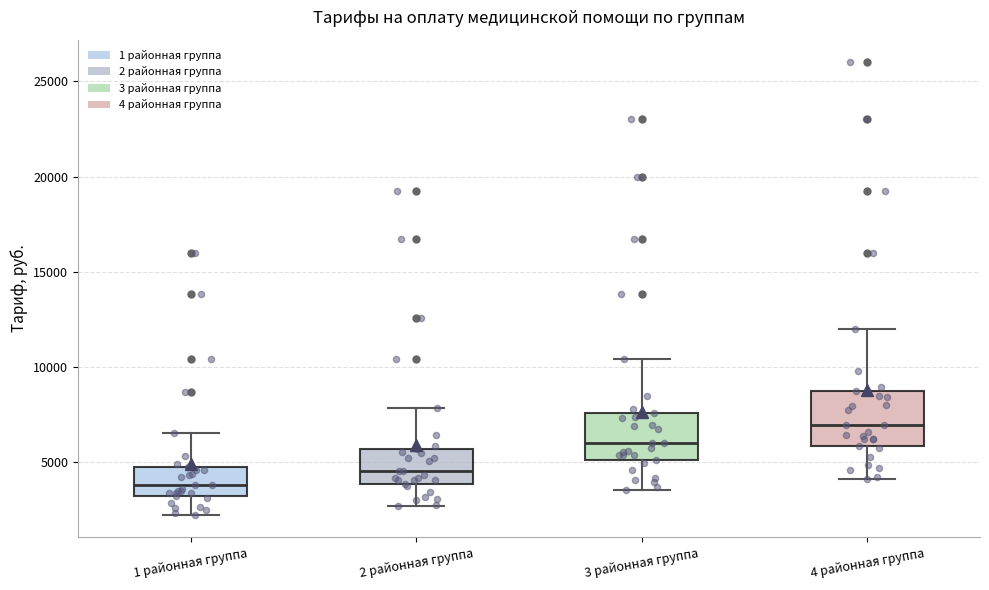

Where does the upper whisker of the box for 3 районная группа end on the y-axis? The values are not printed on the chart, so give them approximately, as read against the axis.

10500